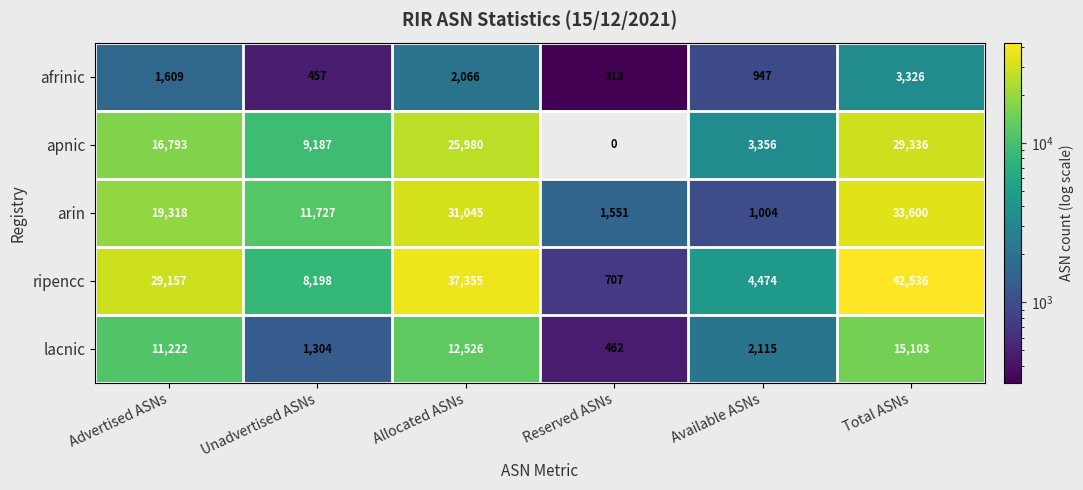

List the series in order of their peak value, lowest first.

afrinic, lacnic, apnic, arin, ripencc